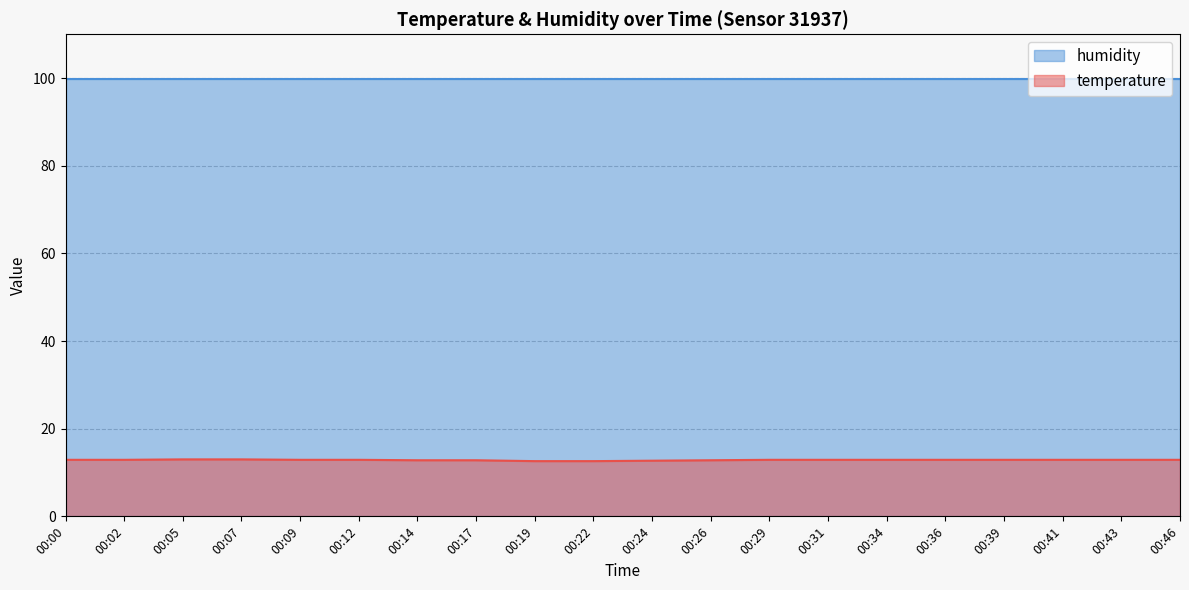

List the labels in order of value, smallest first.

00:19, 00:22, 00:24, 00:14, 00:17, 00:26, 00:00, 00:02, 00:09, 00:12, 00:29, 00:31, 00:34, 00:36, 00:39, 00:41, 00:43, 00:46, 00:05, 00:07